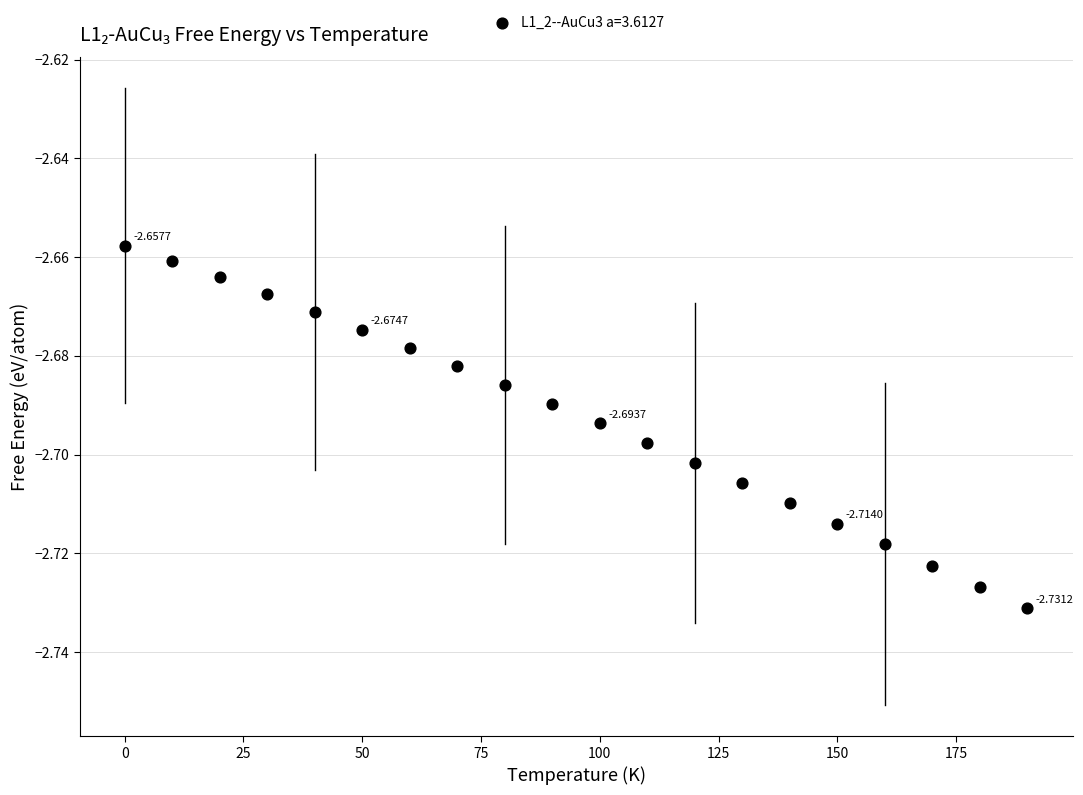

What is the range of X values (max minus min)?

190.0